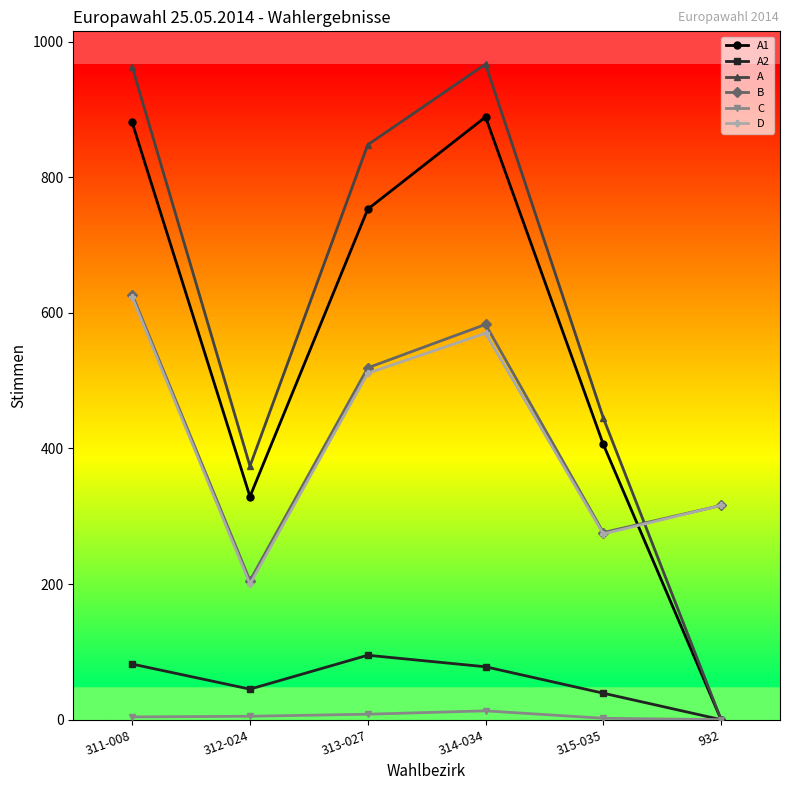

What is the average value of the A1 series?

543